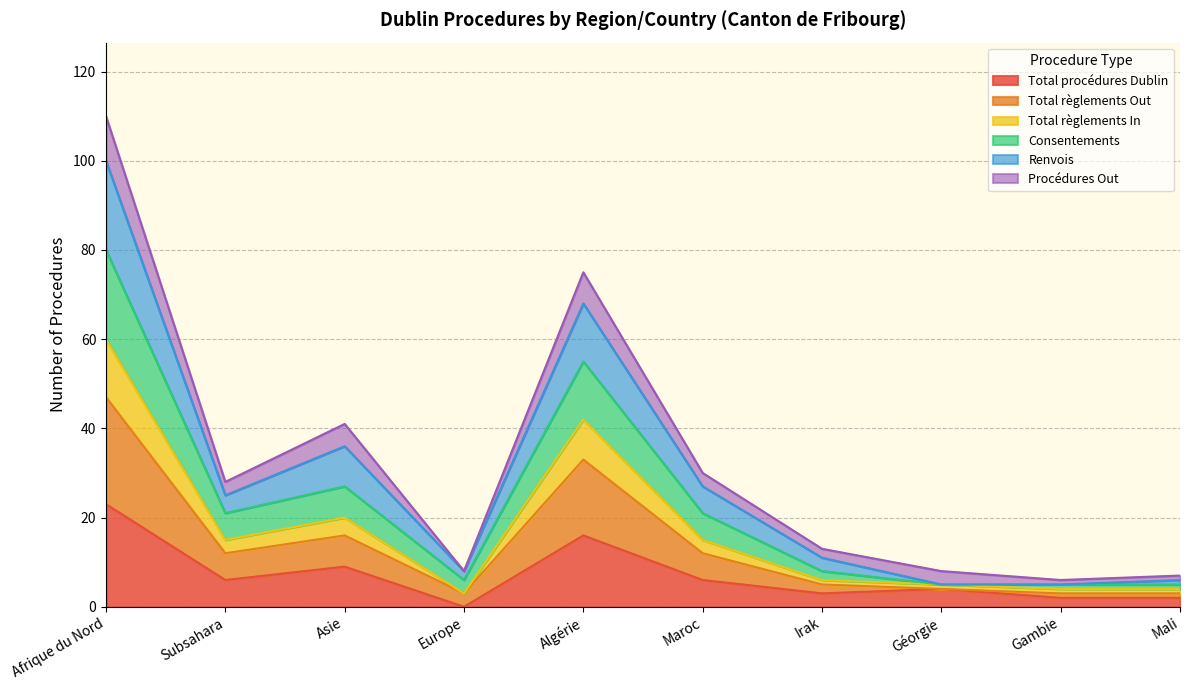

What is the maximum value for Total procédures Dublin?

23